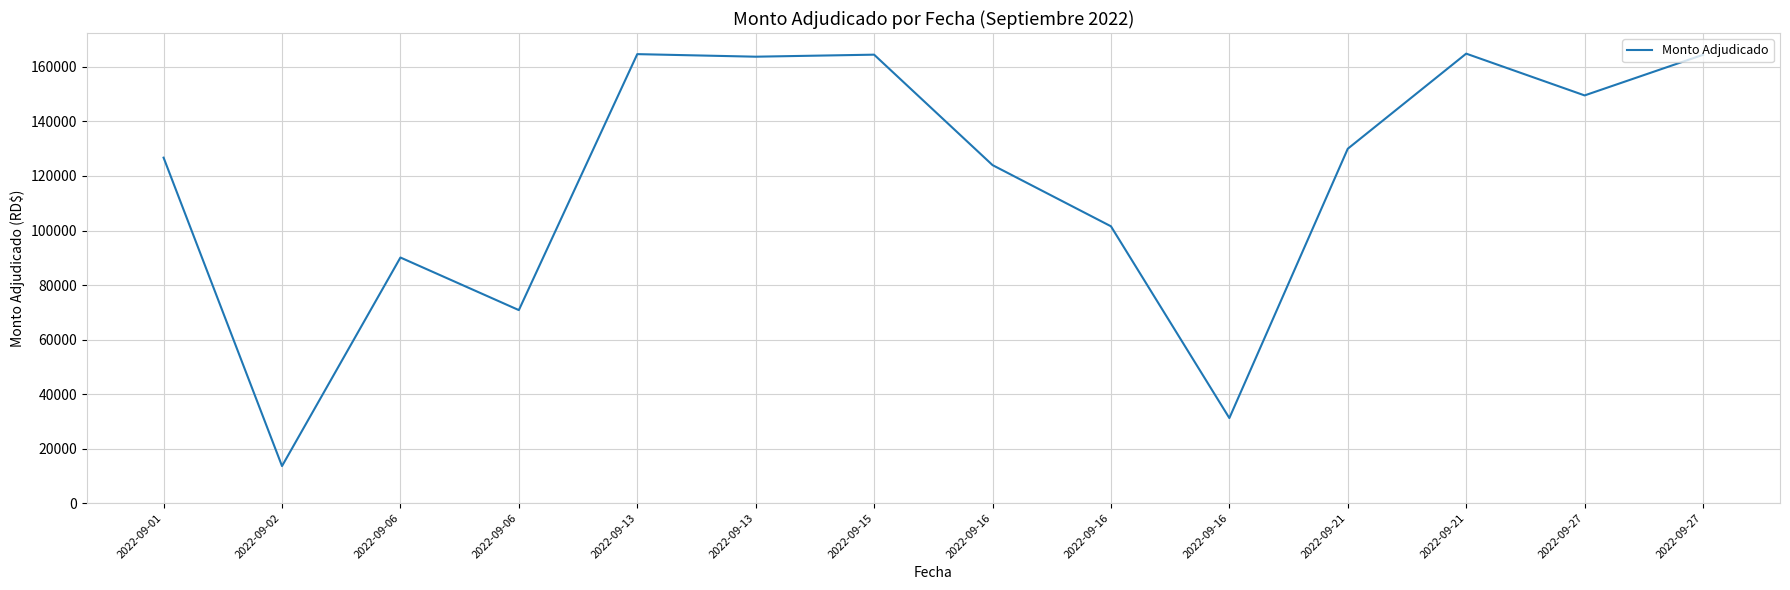

What is the value of the 1st point from the left?

126731.2